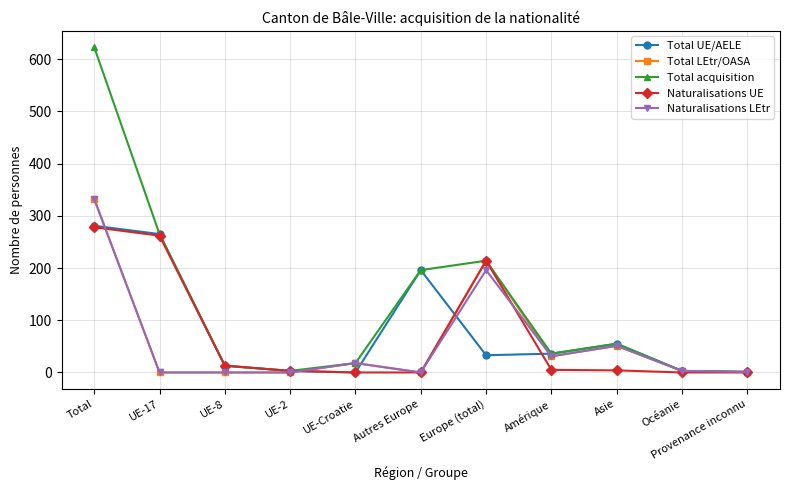

How many data points does each series have?

11